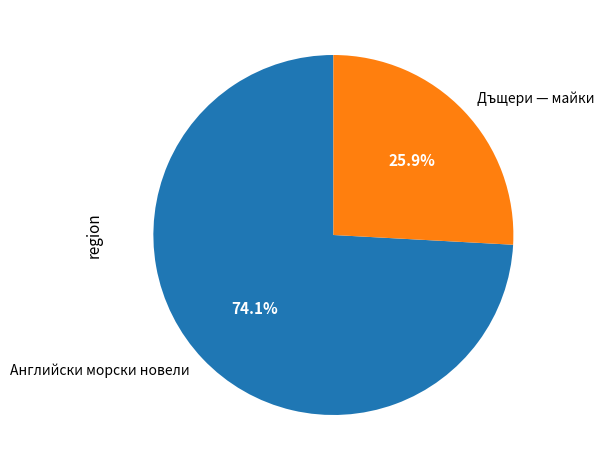

Which category accounts for the majority?

Английски морски новели